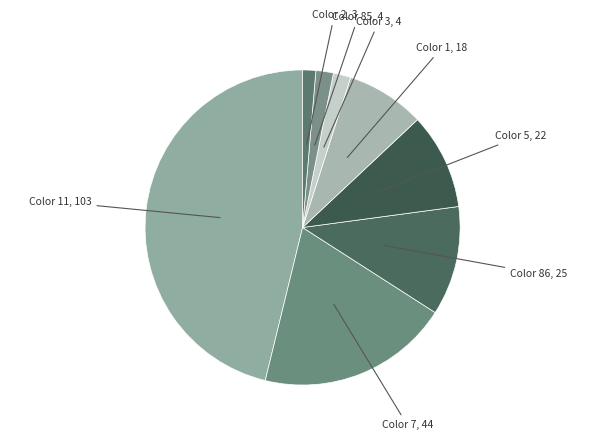

Between Color 2 and Color 11, which is larger?

Color 11